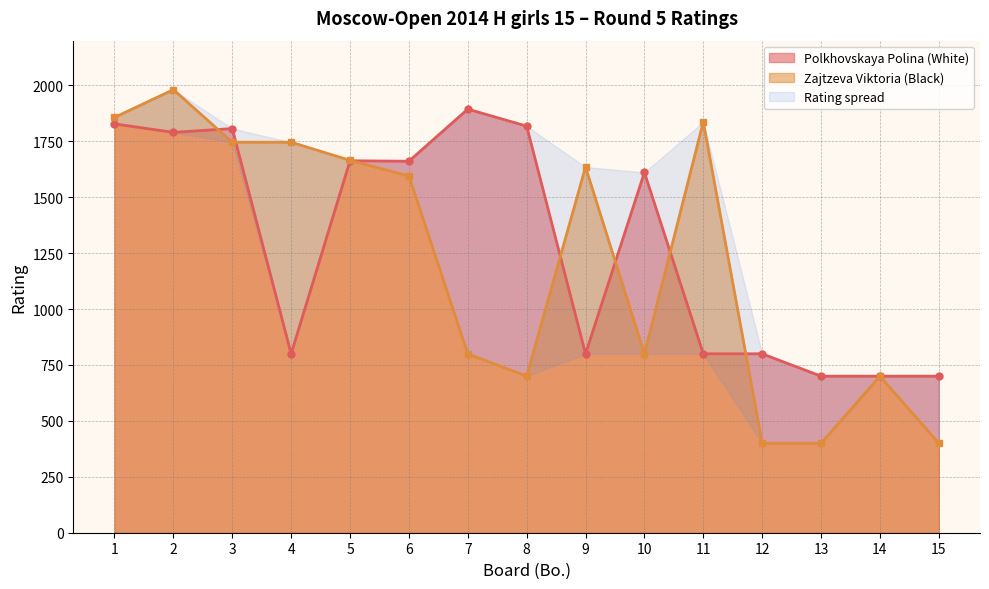

What is the difference between the highest and lowest values at 8?

1118